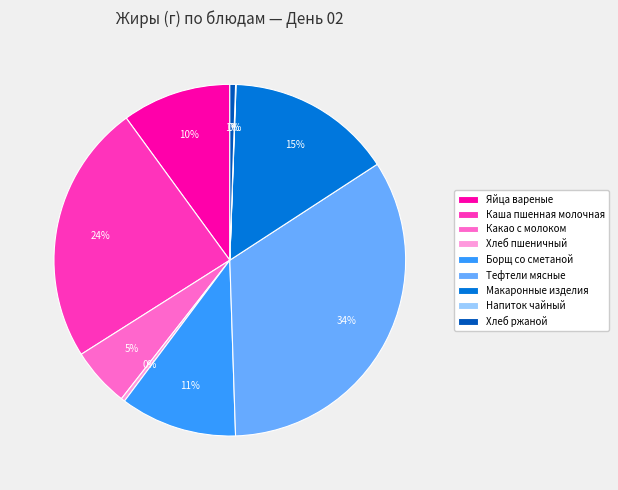

What is the largest slice in the pie chart?

Тефтели мясные